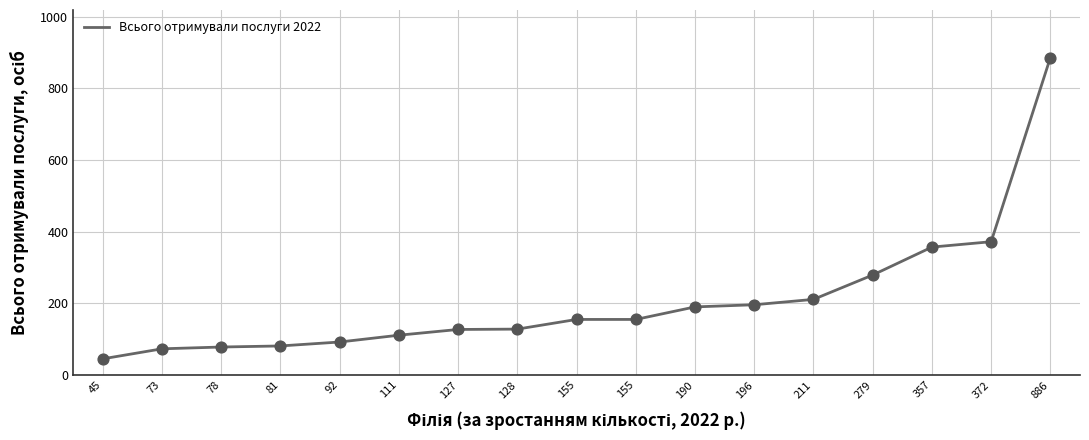

Which has a higher value, 196 or 111?

196